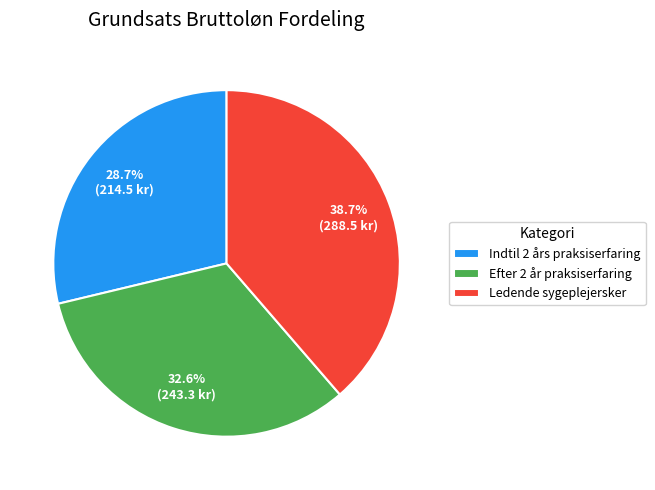

How many slices are in this pie chart?

3